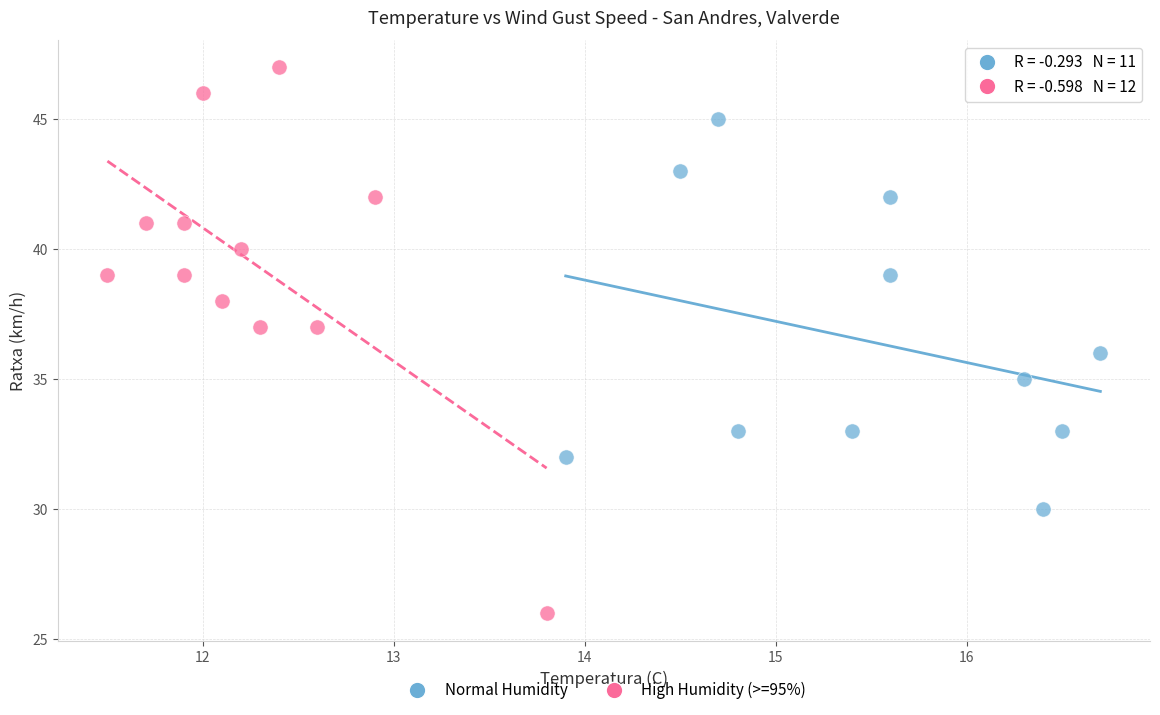

Which series has the widest spread of Y values?

High Humidity (>=95%)